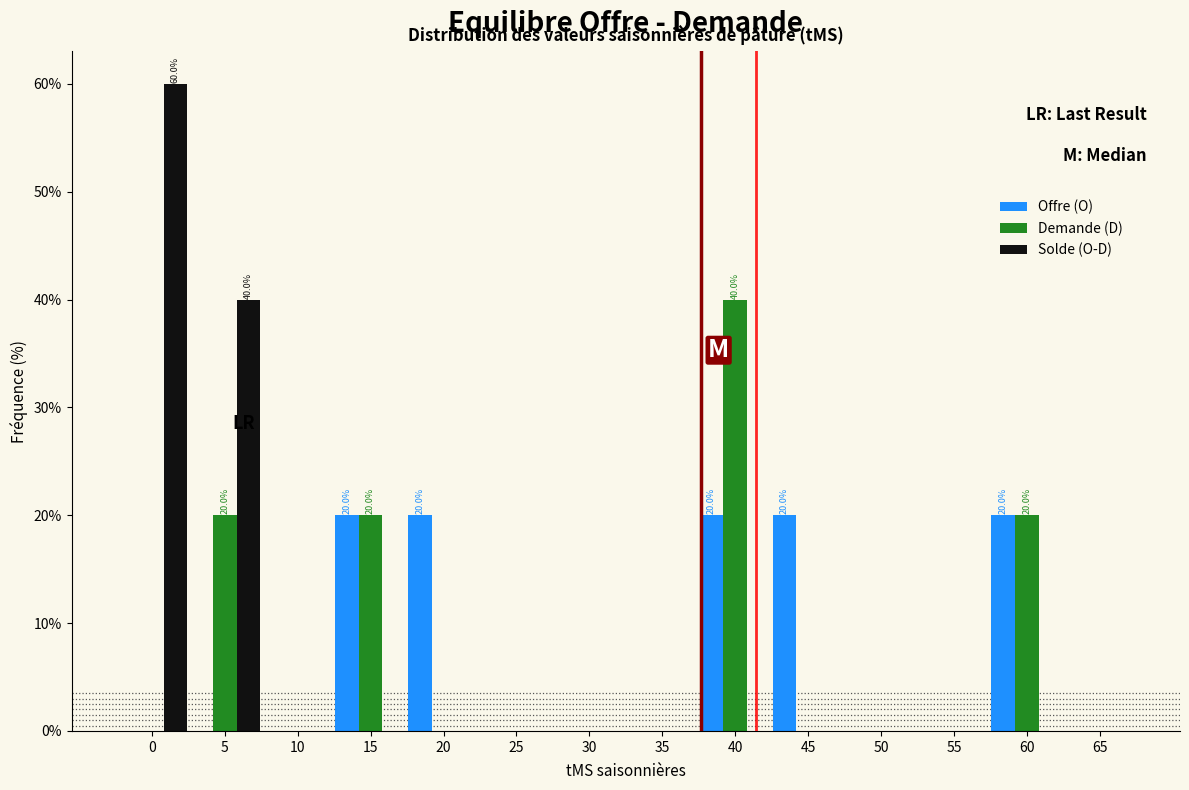

At which label does Demande (D) reach its peak?

40